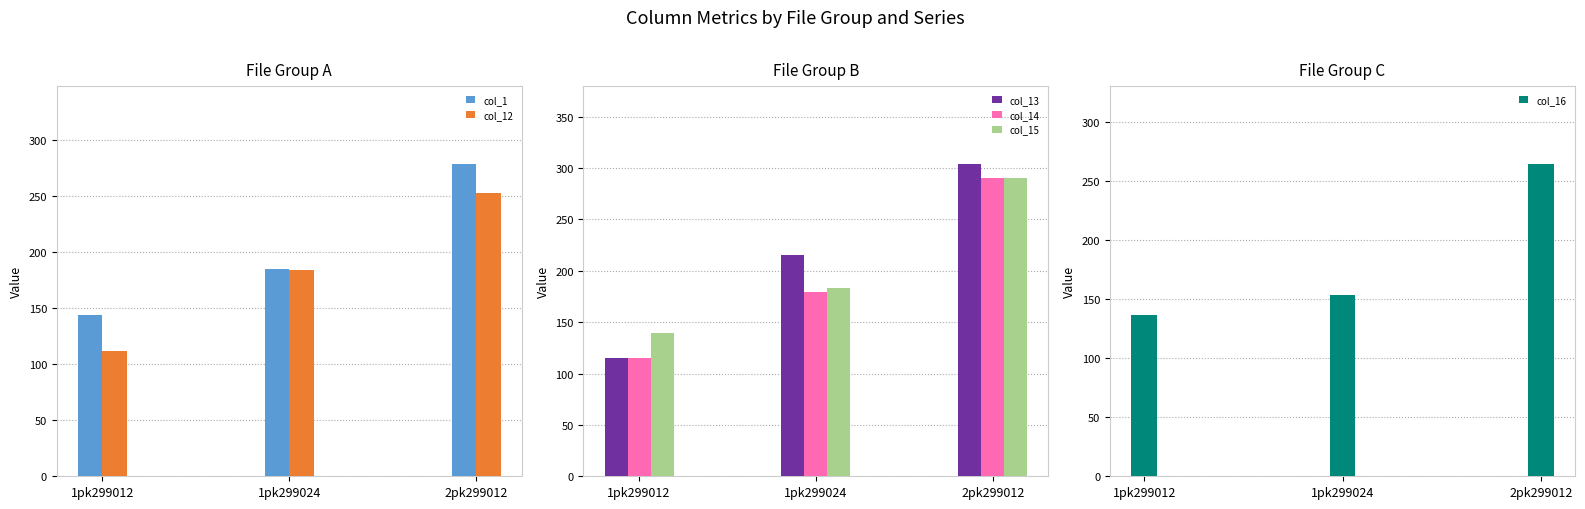

What position from the left is 1pk299012?

1